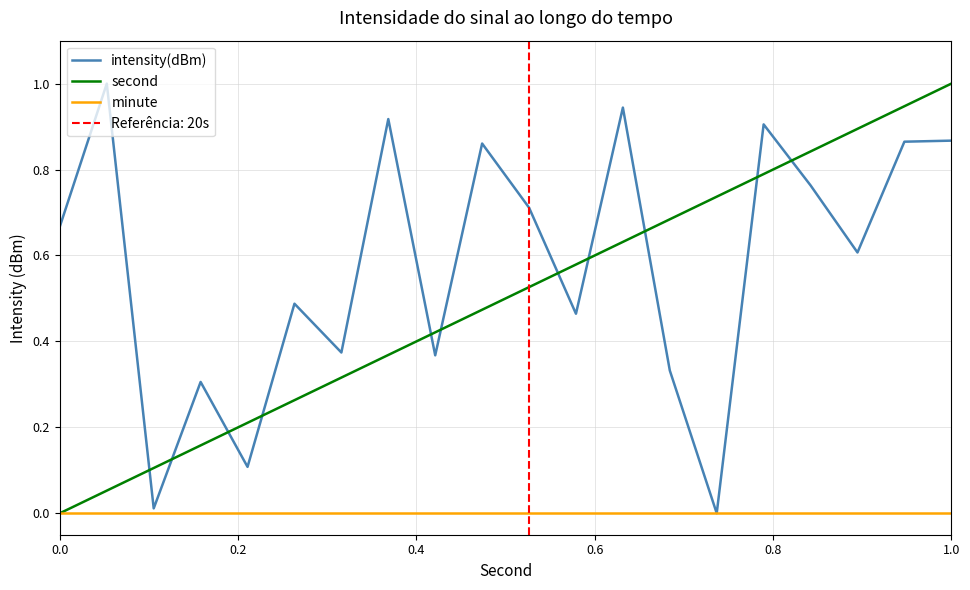

At which label does second reach its peak?

1.0